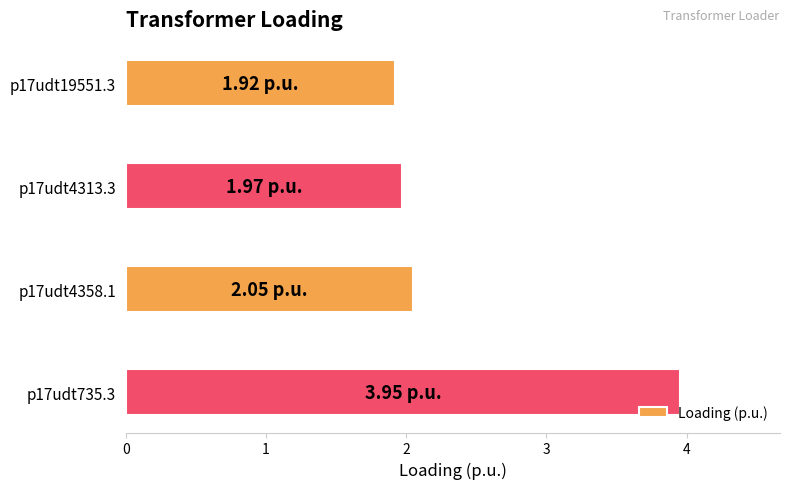

List the labels in order of value, smallest first.

p17udt19551.3, p17udt4313.3, p17udt4358.1, p17udt735.3